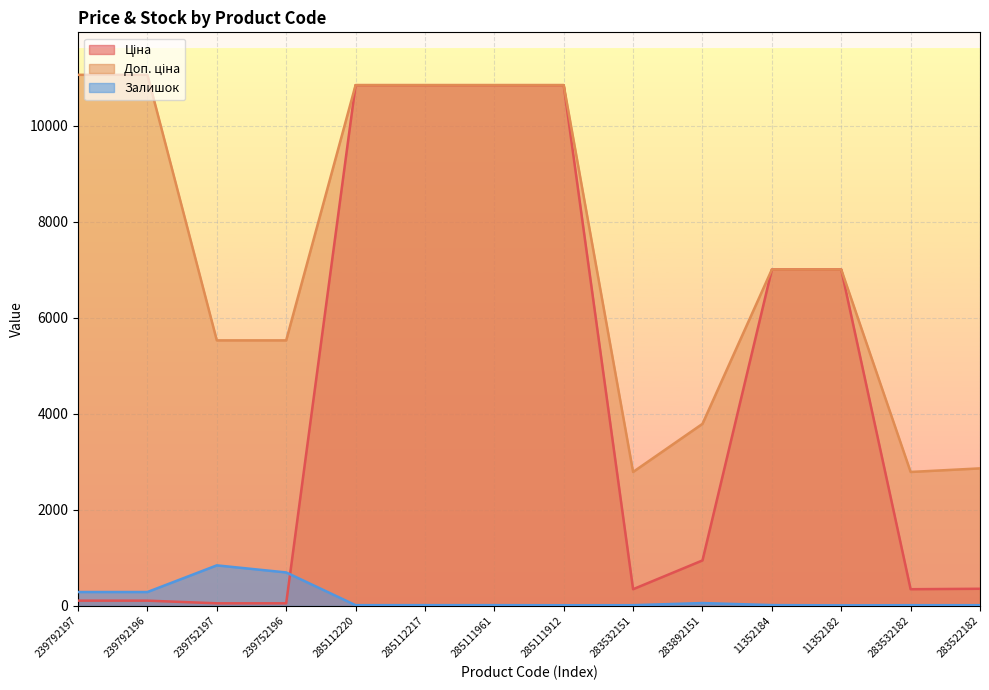

Reading left to right, extract all data points from this chart.

Ціна: 239792197=110.5	239792196=110.5	239752197=55.3	239752196=55.3	285112220=10840.1	285112217=10840.1	285111961=10840.1	285111912=10840.1	283532151=348.6	283892151=947.6	11352184=7002.7	11352182=7002.7	283532182=348.6	283522182=358.0
Доп. ціна: 239792197=11055.0	239792196=11055.0	239752197=5528.0	239752196=5528.0	285112220=10840.1	285112217=10840.1	285111961=10840.1	285111912=10840.1	283532151=2789.2	283892151=3790.3	11352184=7002.7	11352182=7002.7	283532182=2789.2	283522182=2863.8
Залишок: 239792197=290.0	239792196=290.0	239752197=845.0	239752196=698.0	285112220=17.0	285112217=17.0	285111961=17.0	285111912=15.0	283532151=16.0	283892151=61.0	11352184=18.0	11352182=13.0	283532182=16.0	283522182=16.0